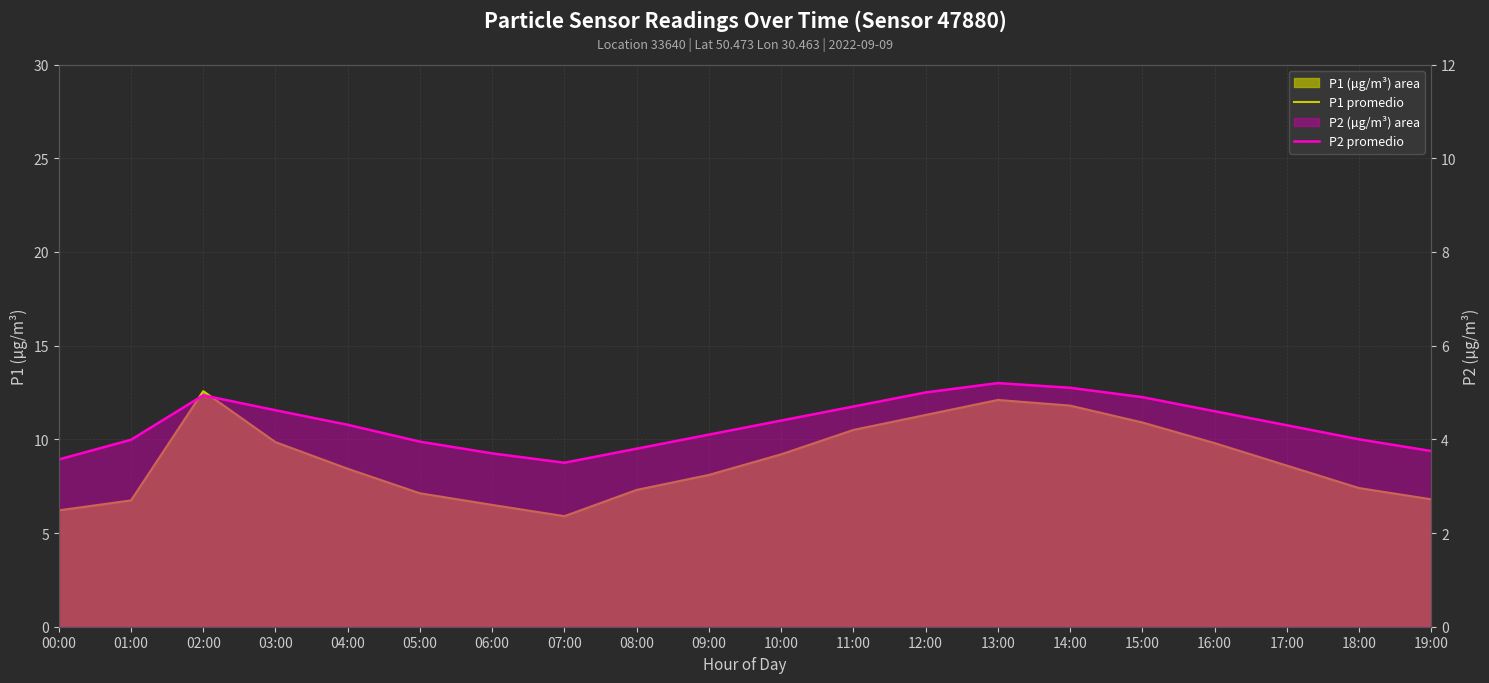

What is the sum of the P1 promedio values at 07:00 and 18:00?

13.3